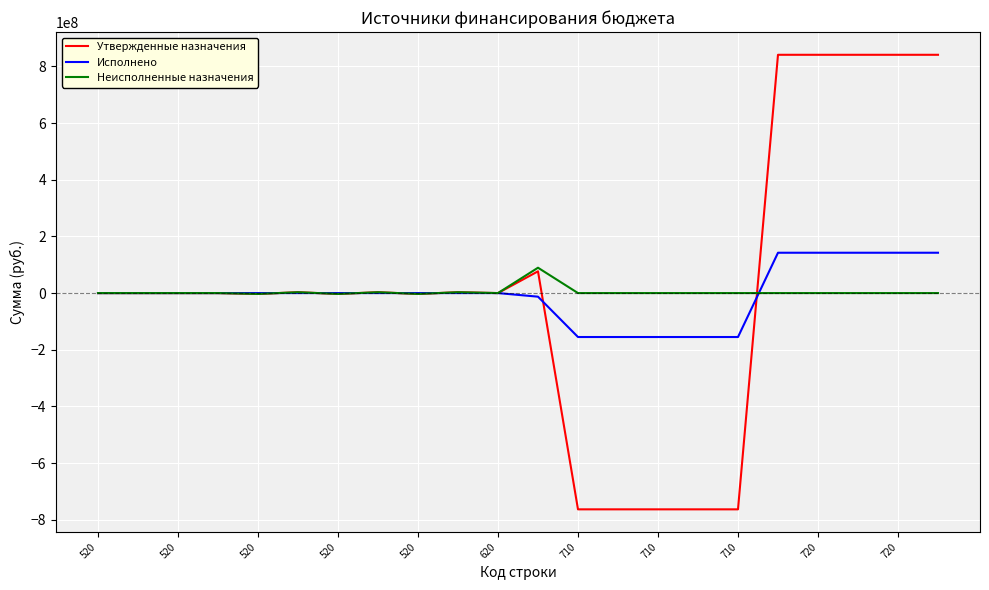

What is the highest value of the Утвержденные назначения series?

841130276.0